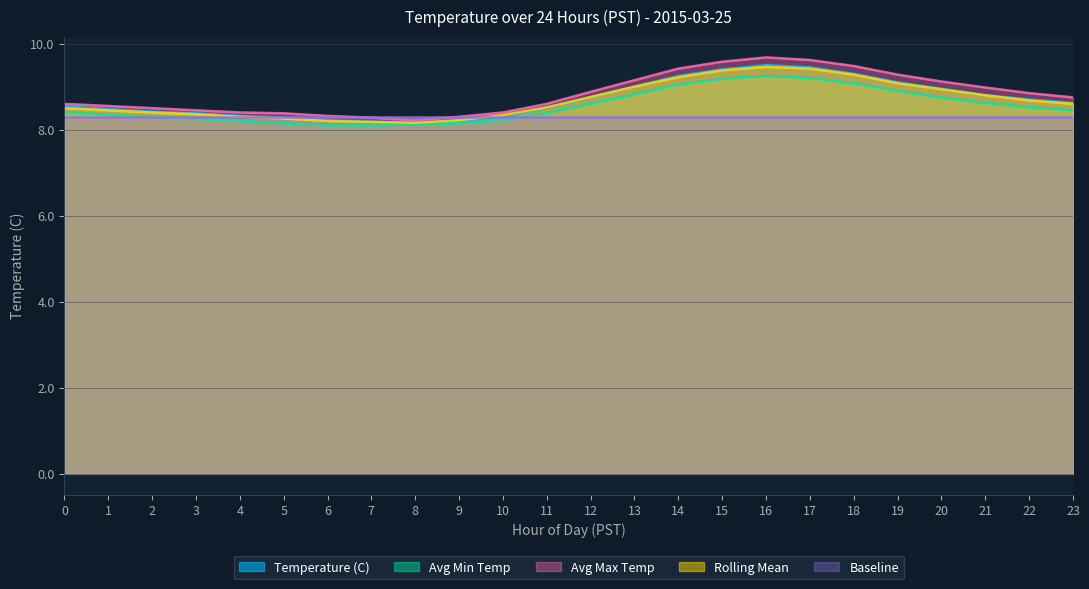

Which series has the widest spread of values?

Avg Max Temp